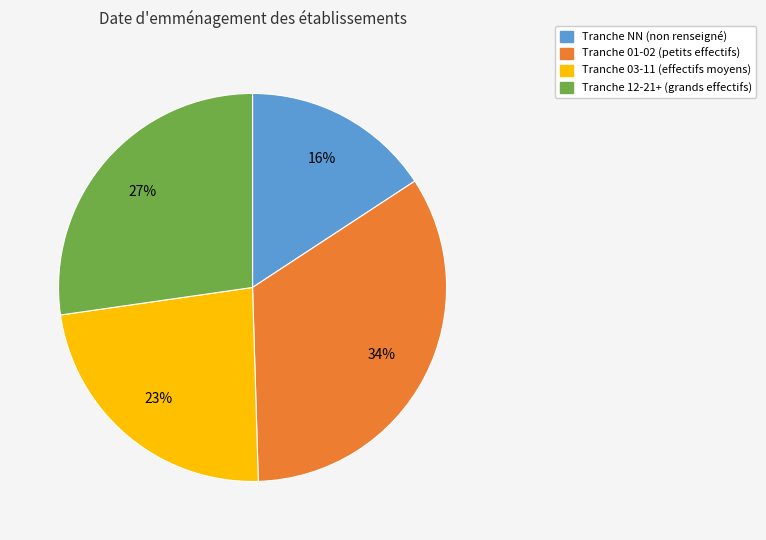

How many slices are in this pie chart?

4